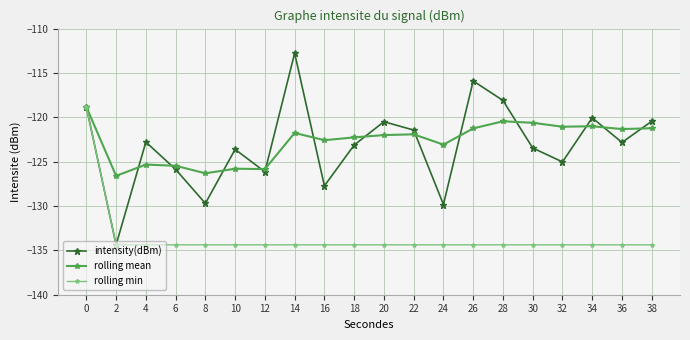

What is the average value of the intensity(dBm) series?

-123.1